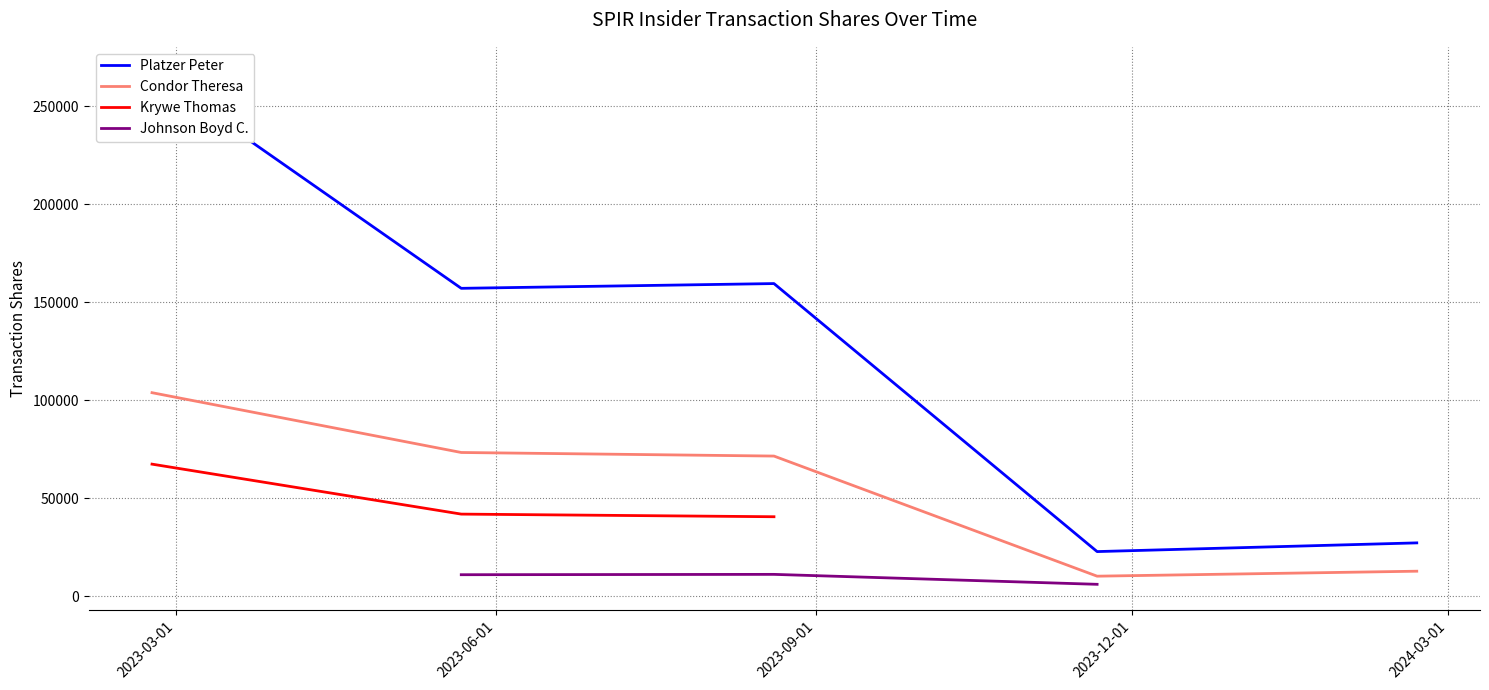

How many data points in Platzer Peter are less than 157014?

2